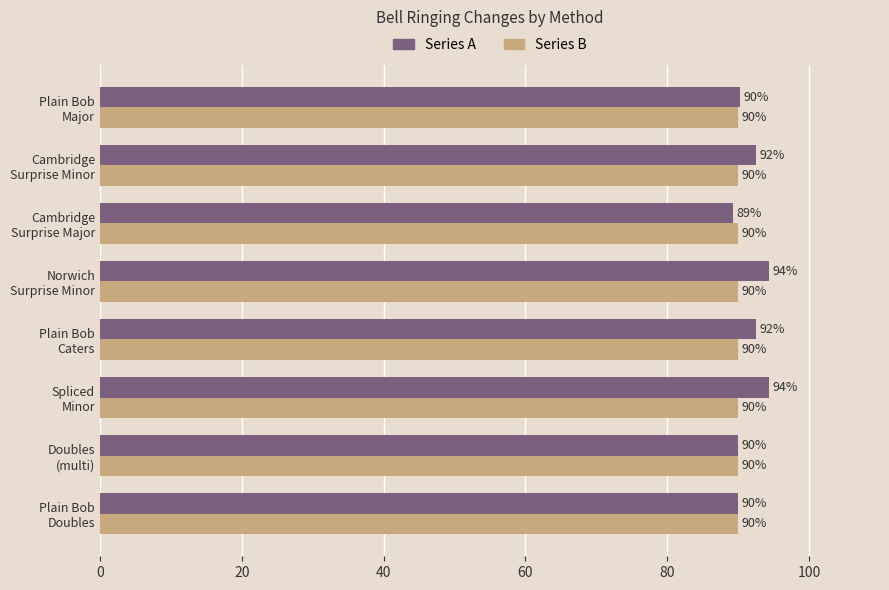

What is the smallest value displayed?

89.3